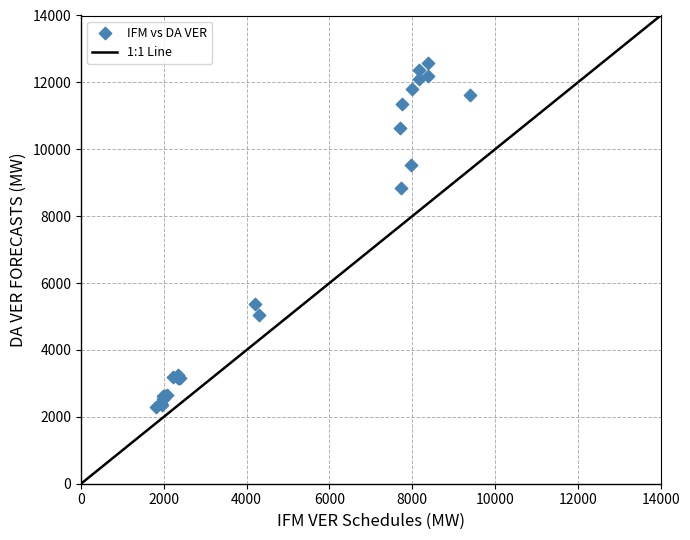

What Y value in the scatter plot is closest to 7437?

8842.9